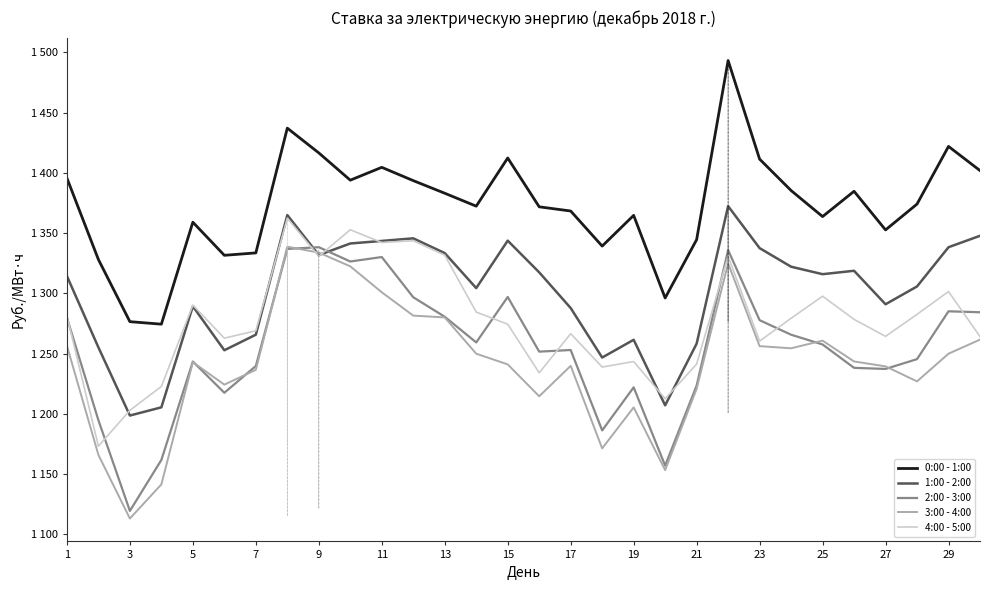

Does the chart have visible grid lines?

No